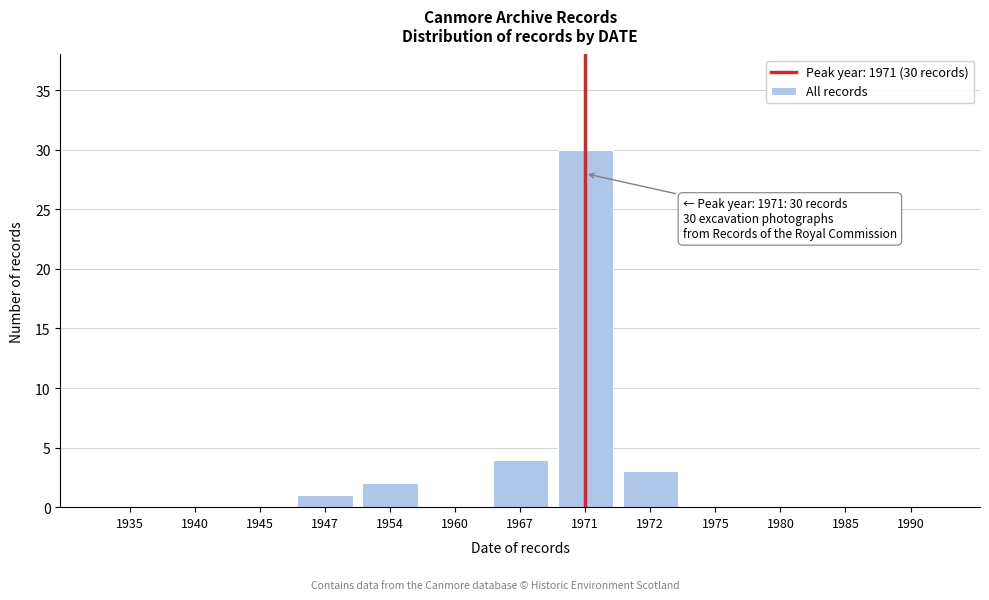

Reading left to right, transcribe all the data shown in this chart.

1935=0	1940=0	1945=0	1947=1	1954=2	1960=0	1967=4	1971=30	1972=3	1975=0	1980=0	1985=0	1990=0